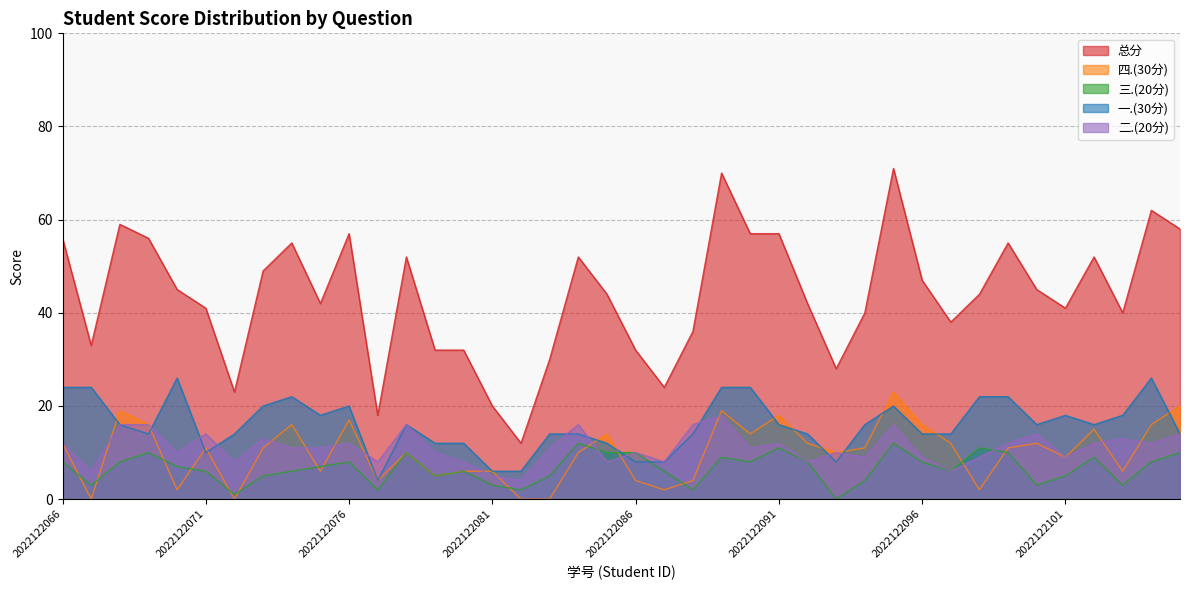

At 2022122098, list the series in order from largest to smallest.

总分, 一.(30分), 三.(20分), 二.(20分), 四.(30分)